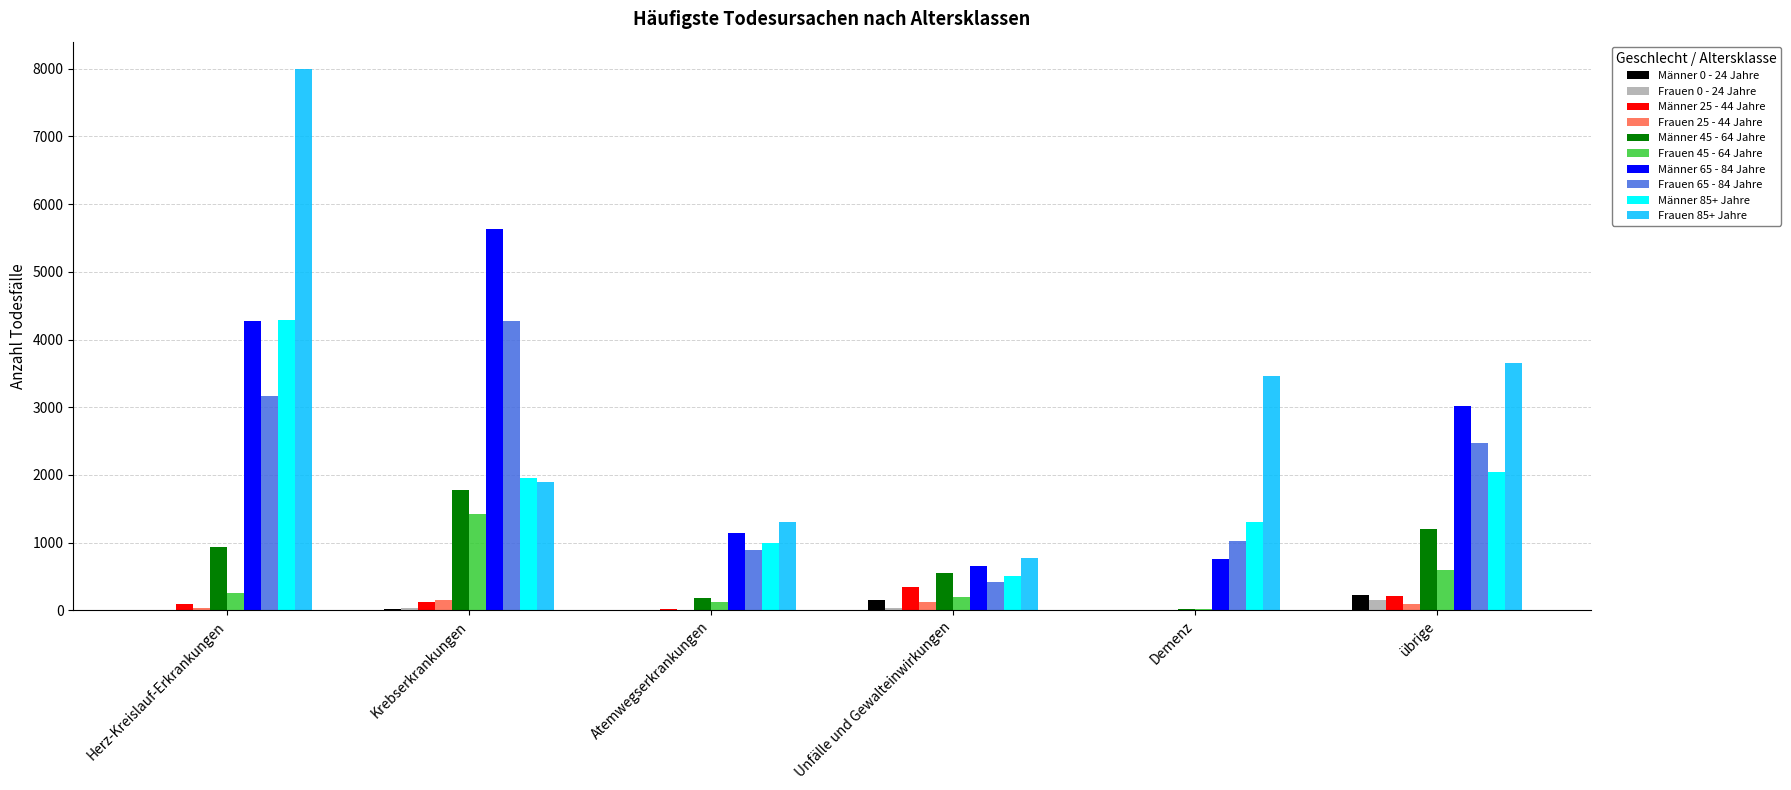

Which series has the widest spread of values?

Frauen 85+ Jahre